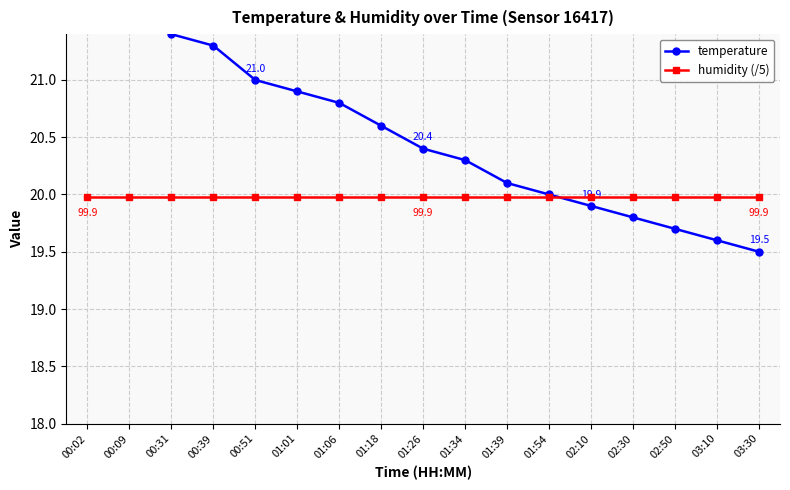

What is the label of the 6th point from the right?

01:54